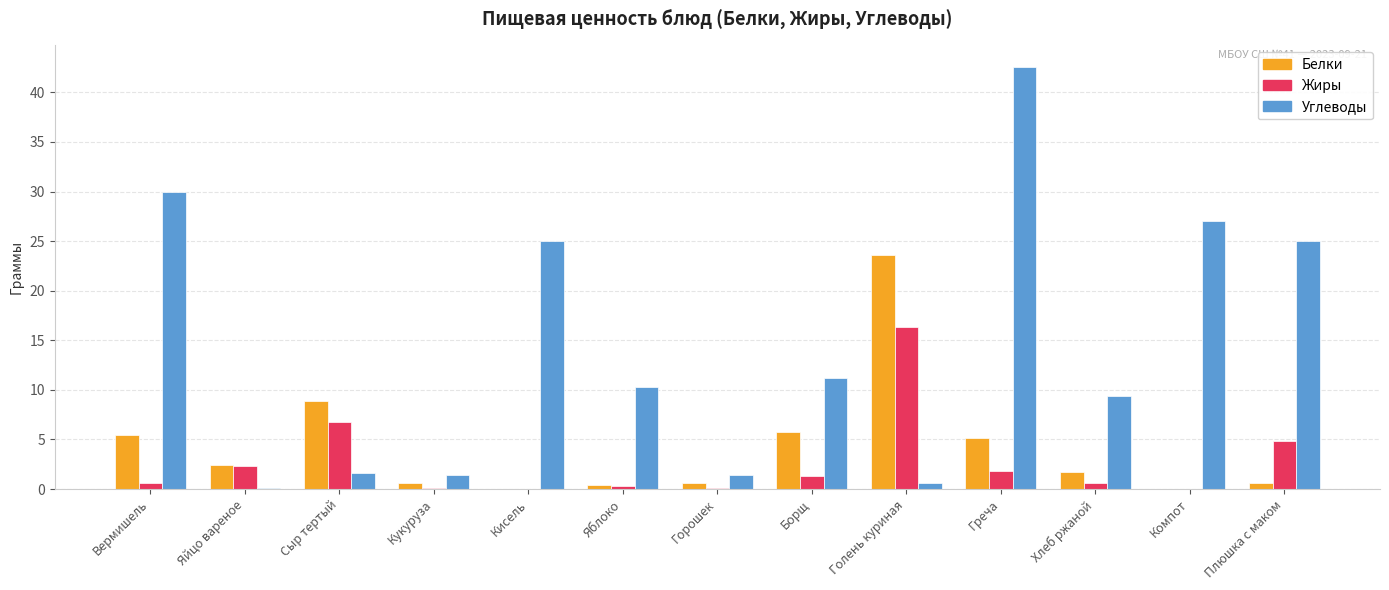

Where does the Белки series first go above 1?

Вермишель